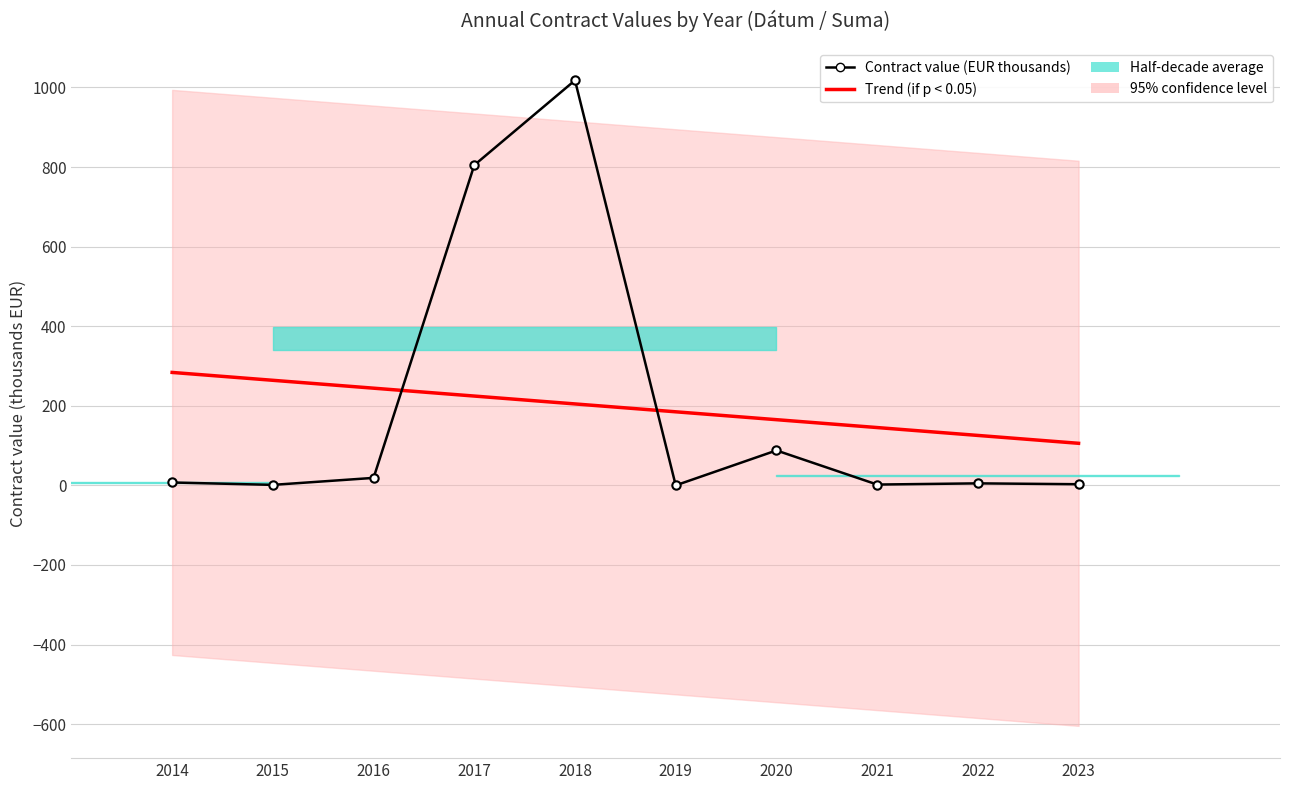

Where do Contract value (EUR thousands) and Trend (if p < 0.05) first cross each other?

2016 and 2017